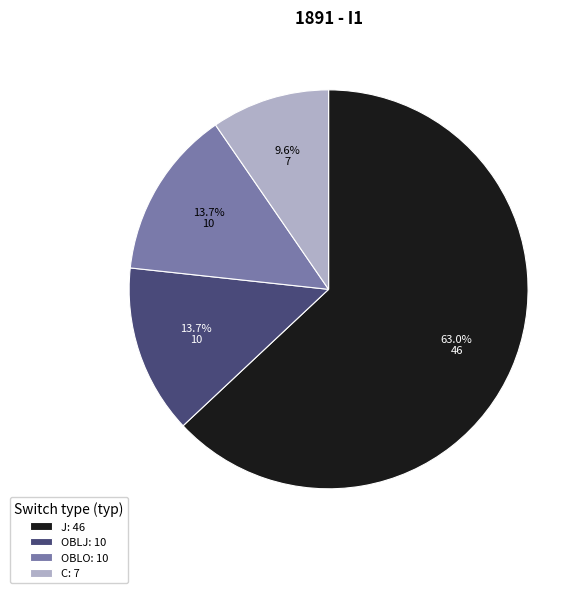

Is J the majority of the pie?

Yes